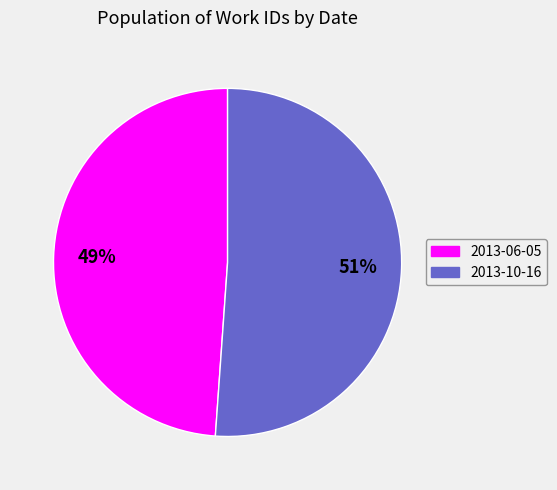

The 2013-06-05 slice represents 34% of the pie. True or false?

False